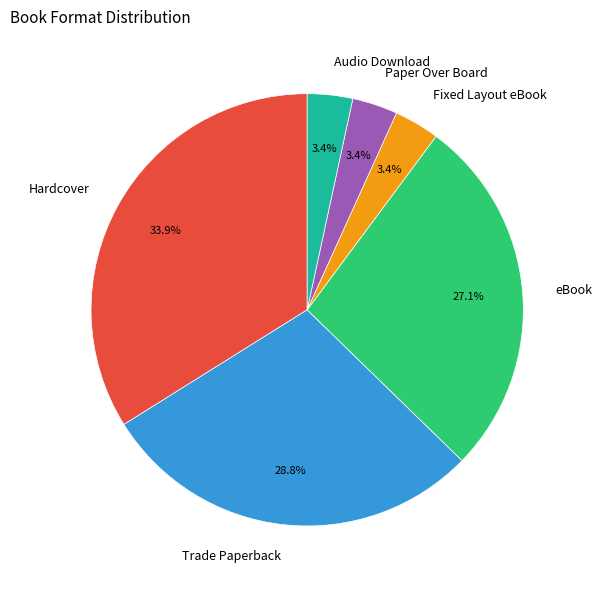

How many slices are in this pie chart?

6